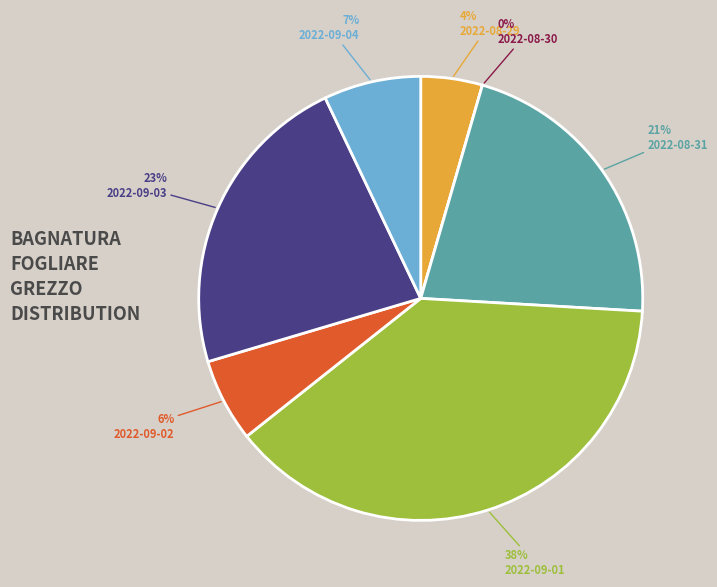

How many slices are in this pie chart?

7